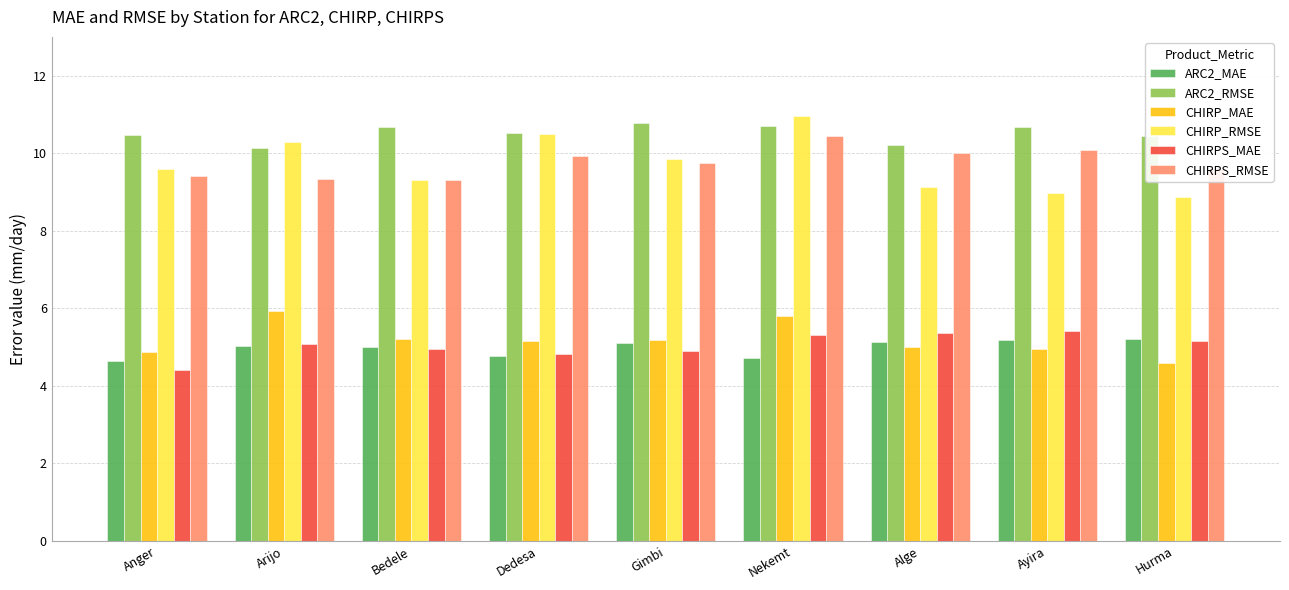

List the series in order of their peak value, lowest first.

ARC2_MAE, CHIRPS_MAE, CHIRP_MAE, CHIRPS_RMSE, ARC2_RMSE, CHIRP_RMSE